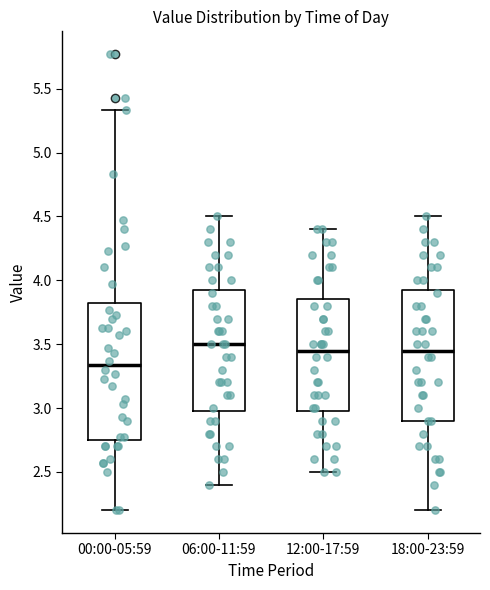

Reading left to right, read every box against the y-axis: the position of its median line, the range the box covers, and the ends of its whiskers. The values are not printed on the chart, so give them approximately, as read against the axis.

00:00-05:59: median 3.35, box 2.75 to 3.80, whiskers 2.20 to 5.35
06:00-11:59: median 3.50, box 3.00 to 3.95, whiskers 2.40 to 4.50
12:00-17:59: median 3.45, box 3.00 to 3.85, whiskers 2.50 to 4.40
18:00-23:59: median 3.45, box 2.90 to 3.95, whiskers 2.20 to 4.50